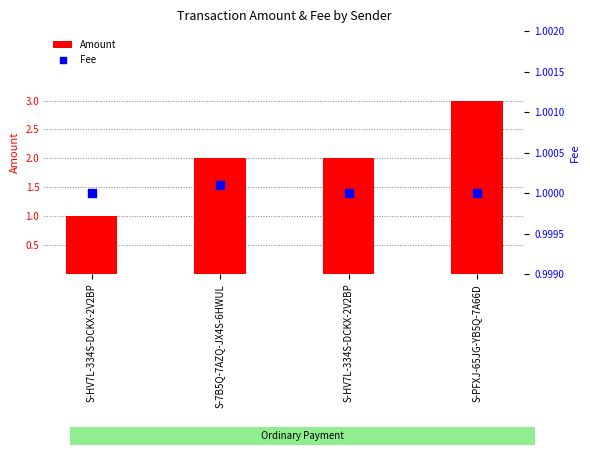

Which series has the largest Y range (max minus min)?

Amount